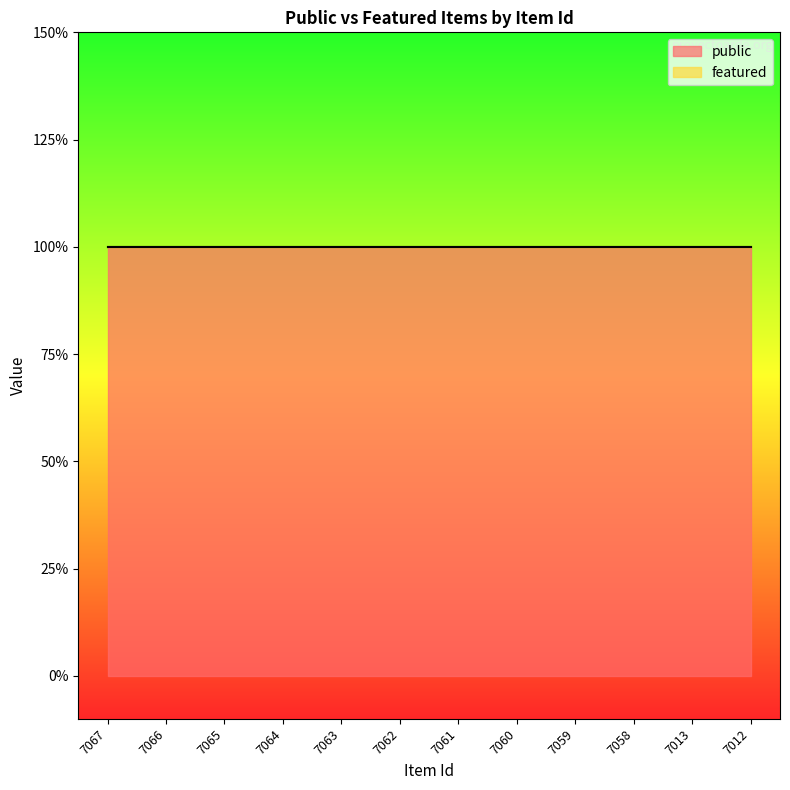

Which series has the largest total across all categories?

public